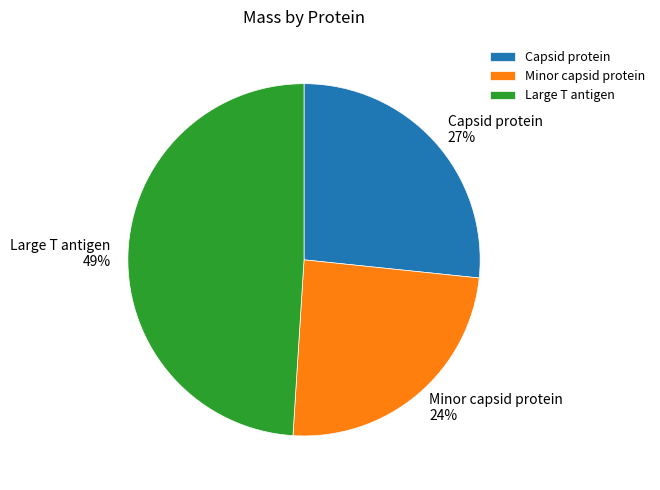

The Capsid protein slice represents 27% of the pie. True or false?

True